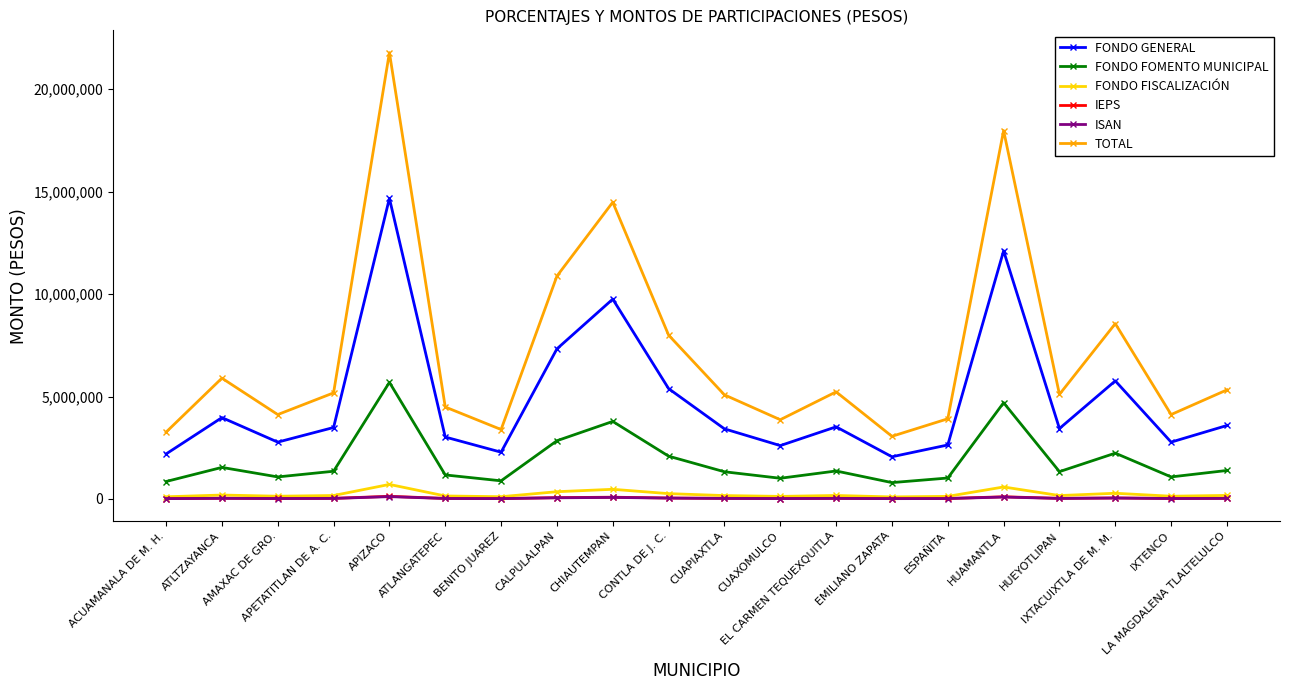

At which category does FONDO FOMENTO MUNICIPAL reach its first local peak?

ATLTZAYANCA